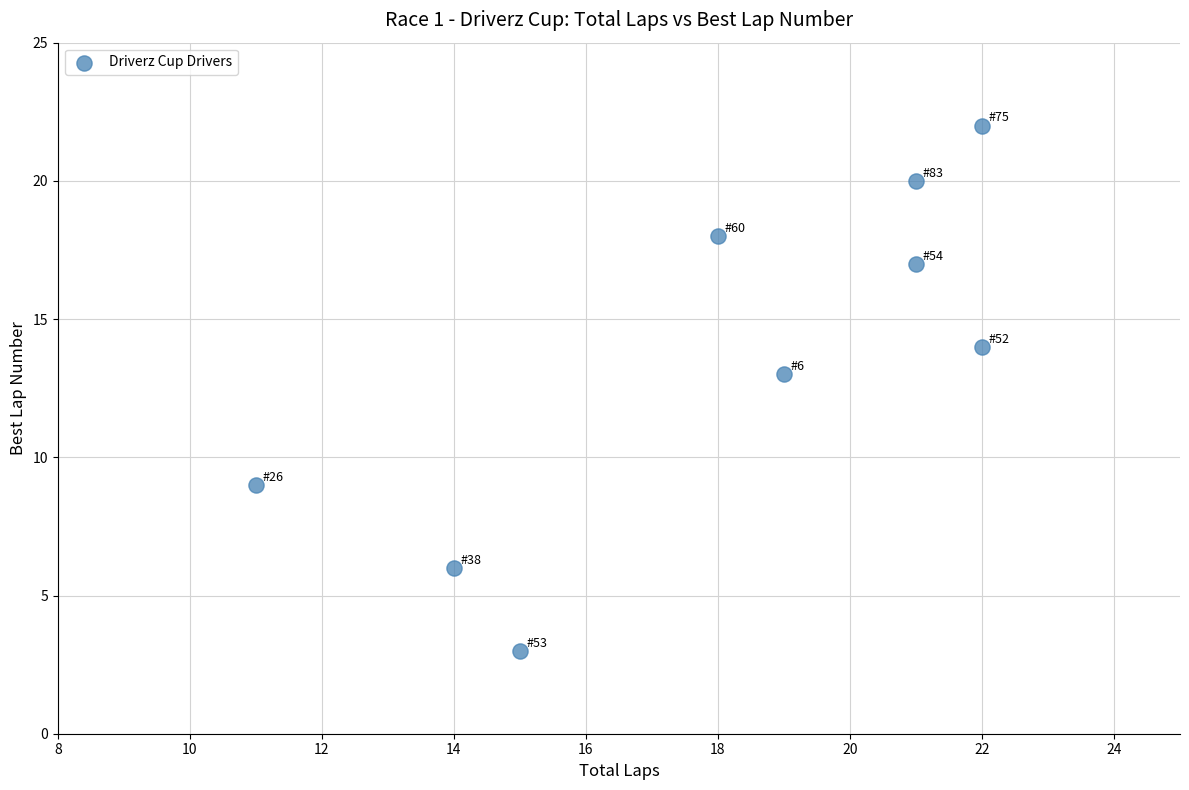

What is the average Y value?

14